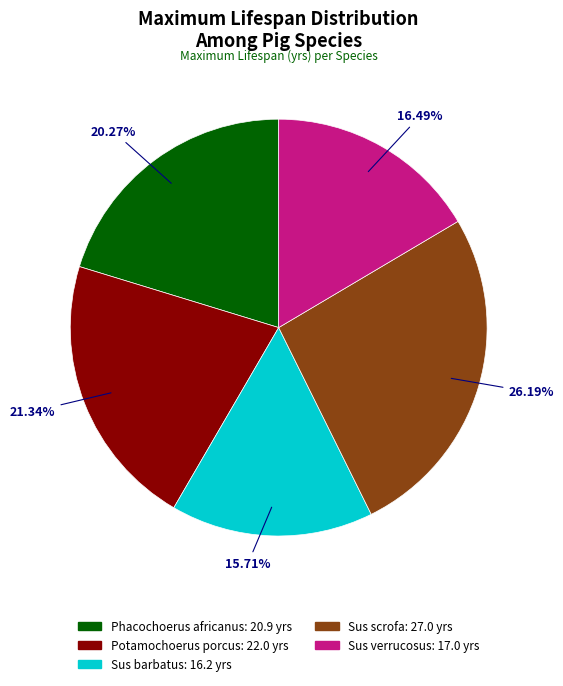

True or false: Sus scrofa accounts for 38% of the total.

False